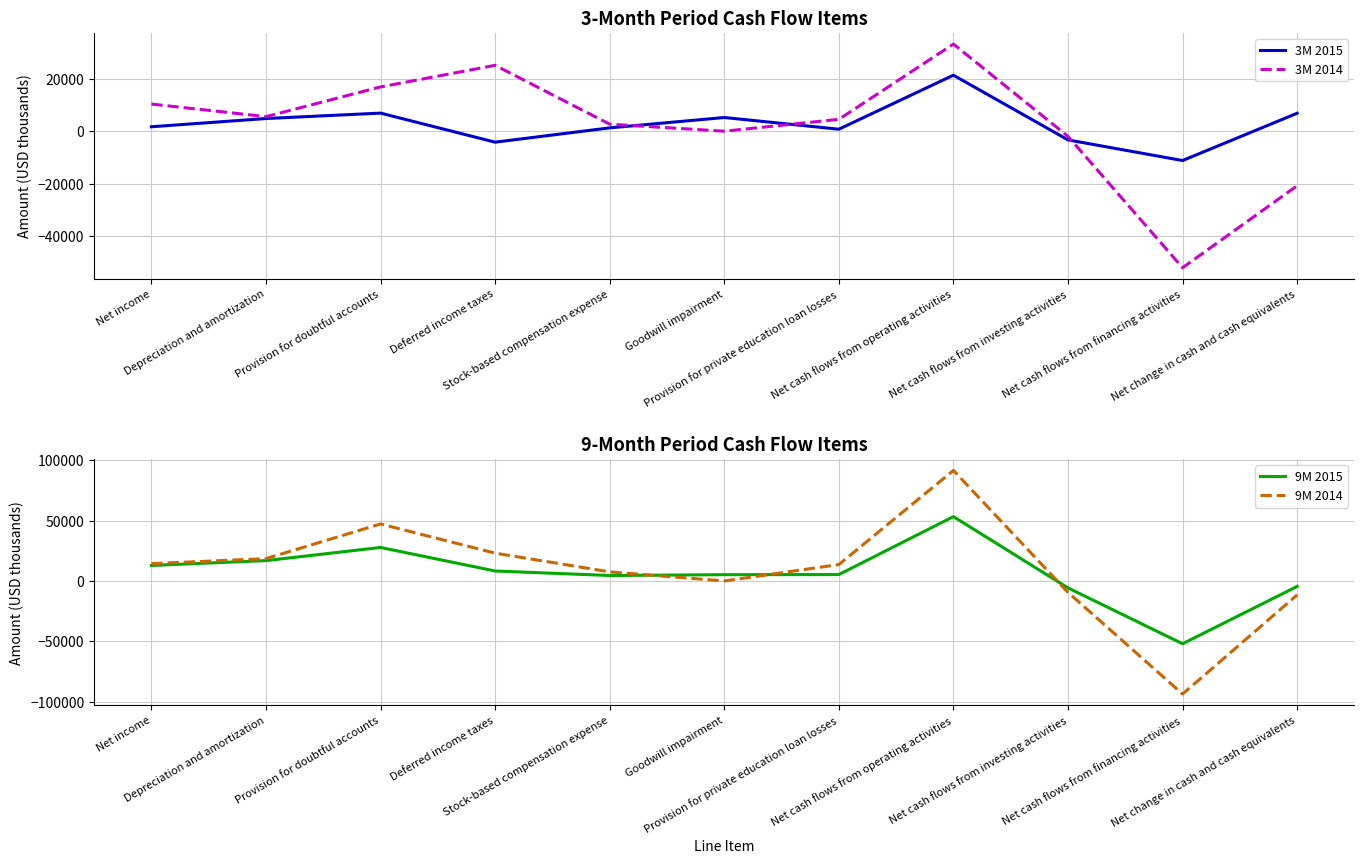

How many values in the 3M 2015 series exceed 1688?

5